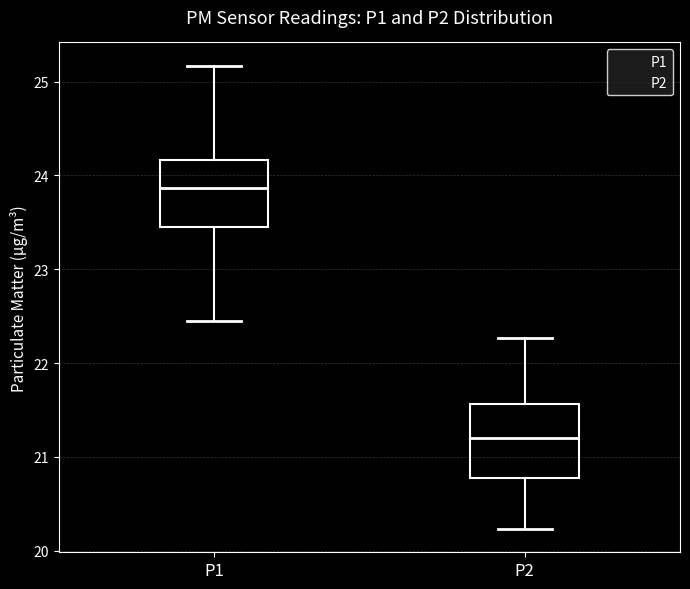

Where does the median line of the box for P2 sit on the y-axis? The values are not printed on the chart, so give them approximately, as read against the axis.

21.2